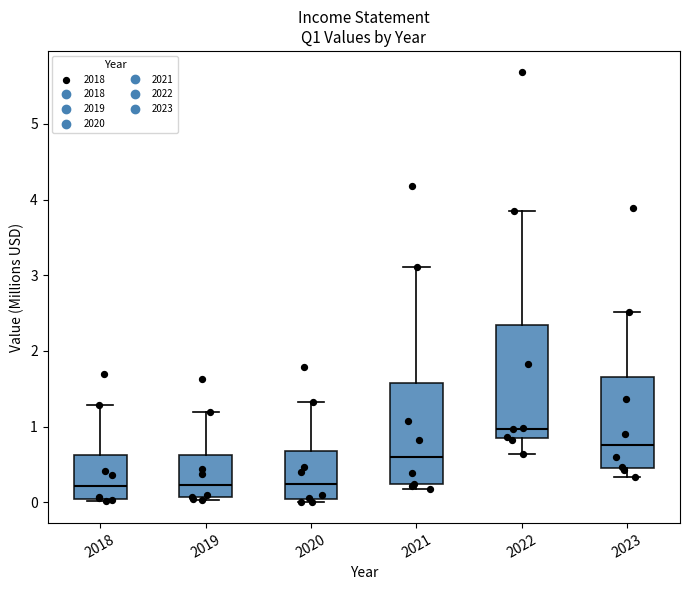

Reading left to right, read every box against the y-axis: the position of its median line, the range the box covers, and the ends of its whiskers. The values are not printed on the chart, so give them approximately, as read against the axis.

2018: median 0.2, box 0.0 to 0.6, whiskers 0.0 to 1.3
2019: median 0.2, box 0.1 to 0.6, whiskers 0.0 to 1.2
2020: median 0.2, box 0.0 to 0.7, whiskers 0.0 (just below the box's lower edge) to 1.3
2021: median 0.6, box 0.2 to 1.6, whiskers 0.2 (just below the box's lower edge) to 3.1
2022: median 1.0, box 0.9 to 2.3, whiskers 0.6 to 3.8
2023: median 0.8, box 0.5 to 1.7, whiskers 0.3 to 2.5